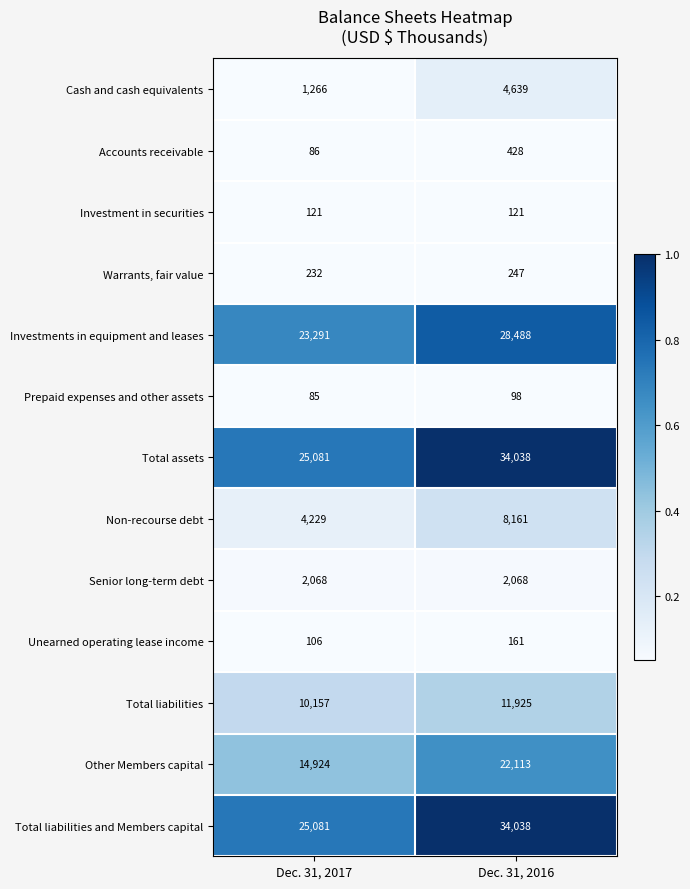

What is the difference between the highest and lowest values at Dec. 31, 2016?

33940